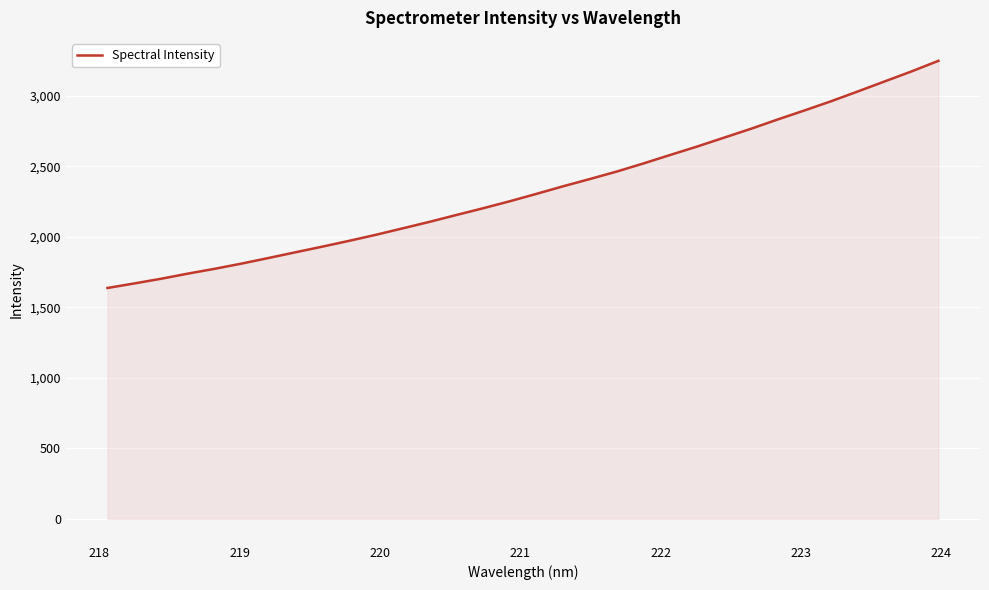

What is the minimum value shown in the chart?

1638.1